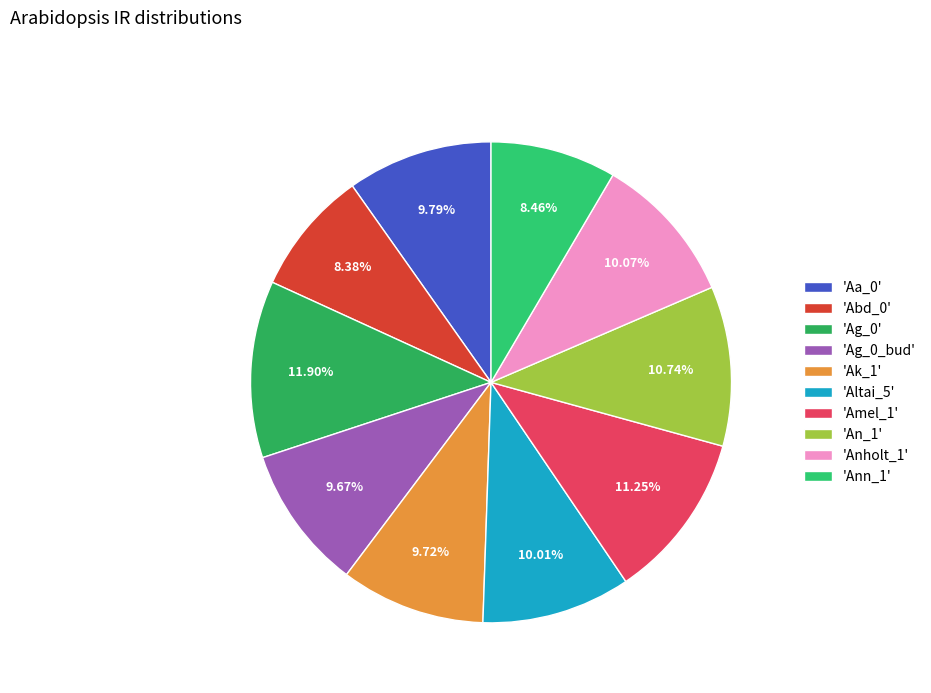

How many segments does this pie chart have?

10